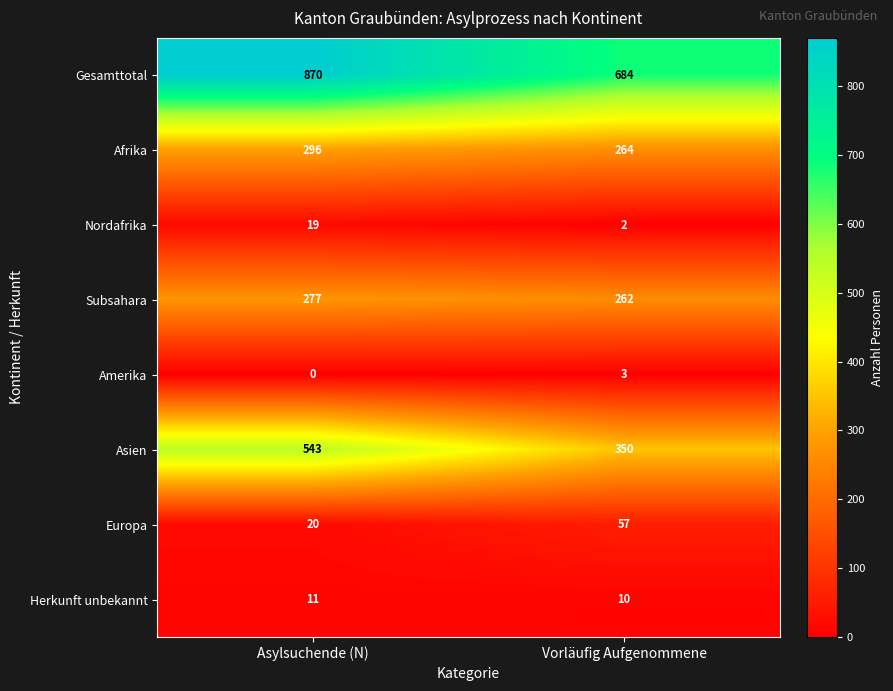

What is the difference between the Nordafrika values at Asylsuchende (N) and Vorläufig Aufgenommene?

17